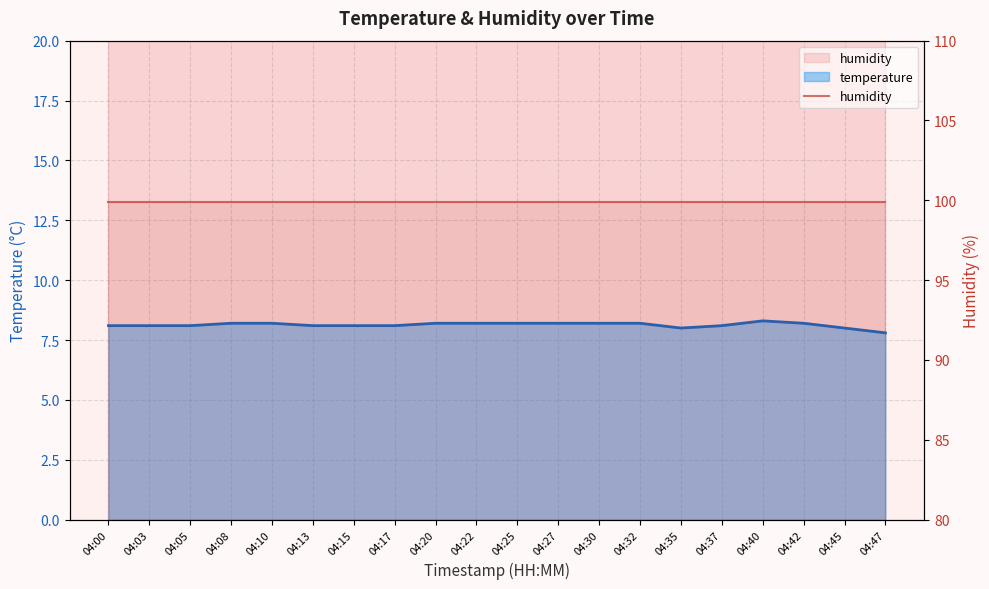

Which category has the lowest value across all series?

04:47